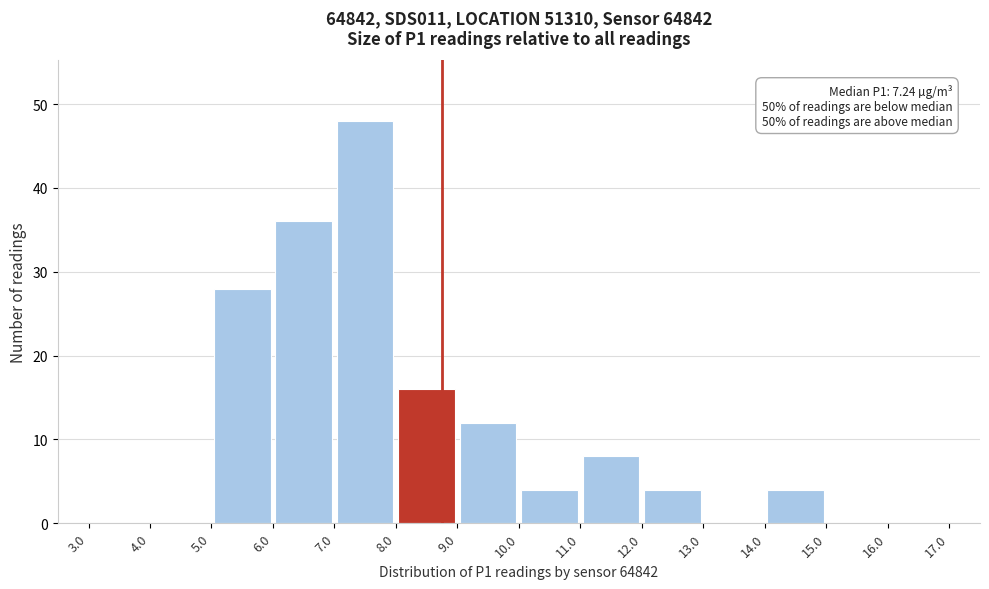

Over which range of the x-axis is the bar tallest?

7.0 to 8.0